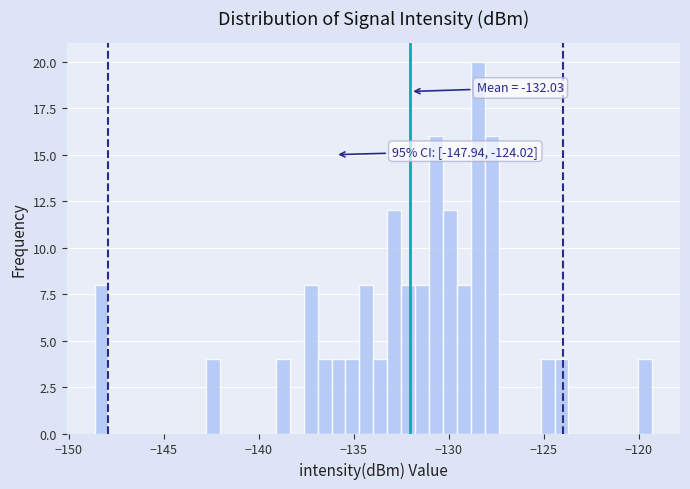

Around what value on the x-axis is the tallest bar? Give the approximate position of its centre, as read against the axis.

-128.5